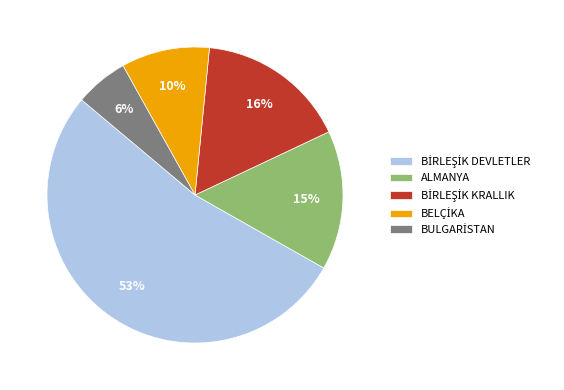

To the nearest percent, what is the average slice percentage?

20%